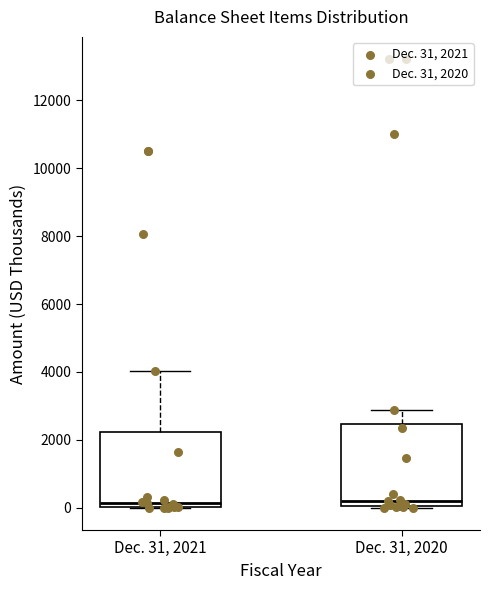

Where does the median line of the box for Dec. 31, 2020 sit on the y-axis? The values are not printed on the chart, so give them approximately, as read against the axis.

200